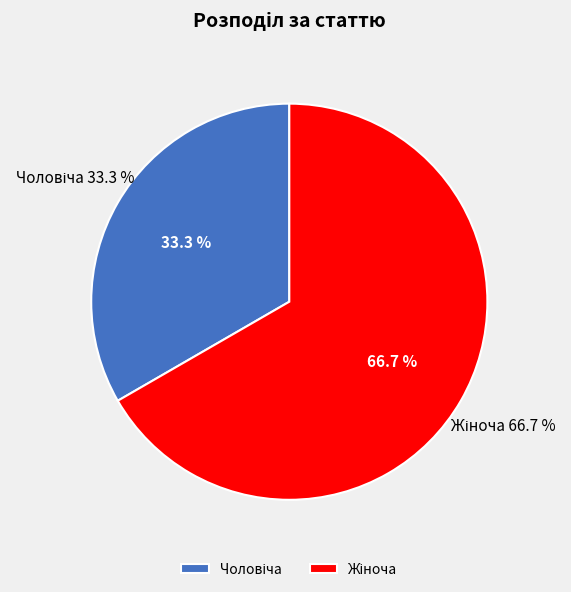

To the nearest percent, what is the difference between the largest and smallest slice percentages?

33%